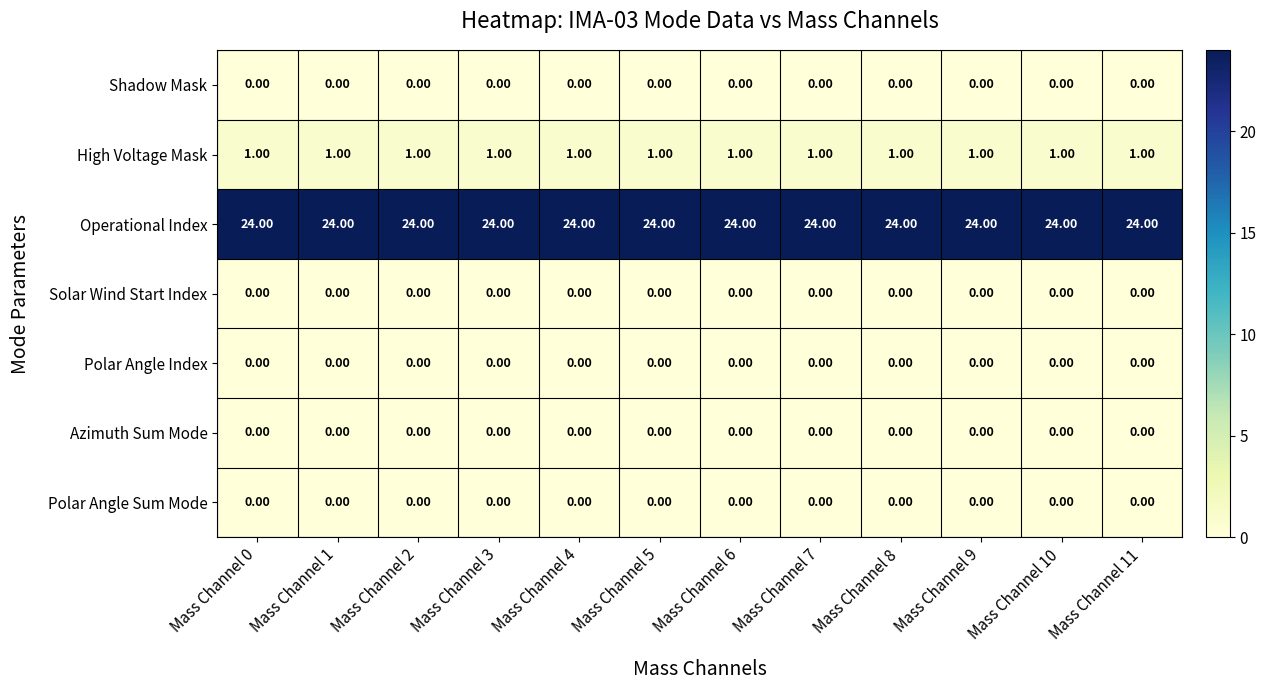

Which series has the largest total across all categories?

Operational Index